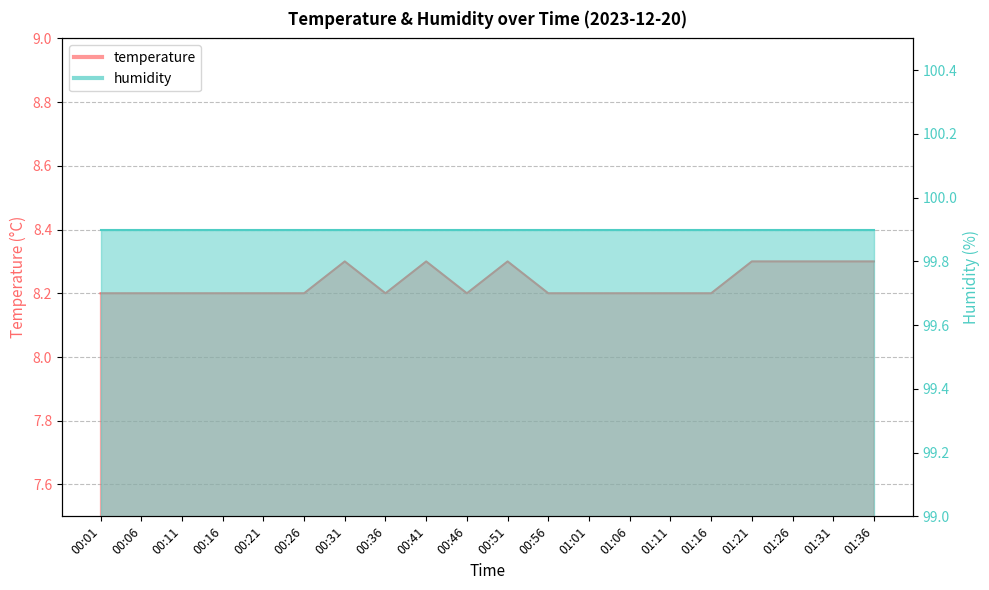

What is the label of the 17th point from the right?

00:16